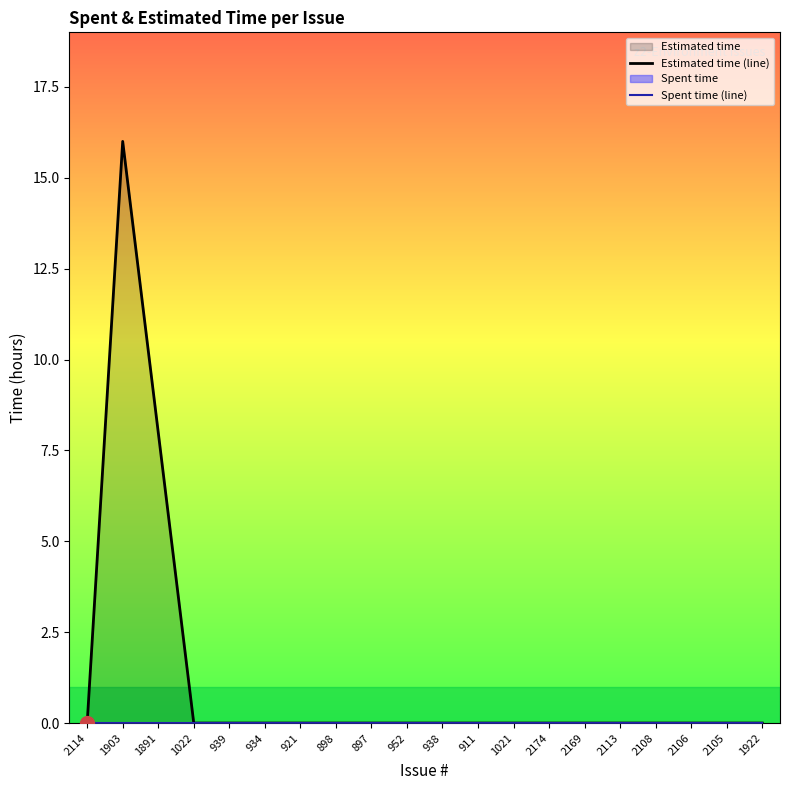

How many values in Estimated time (line) are above zero?

2